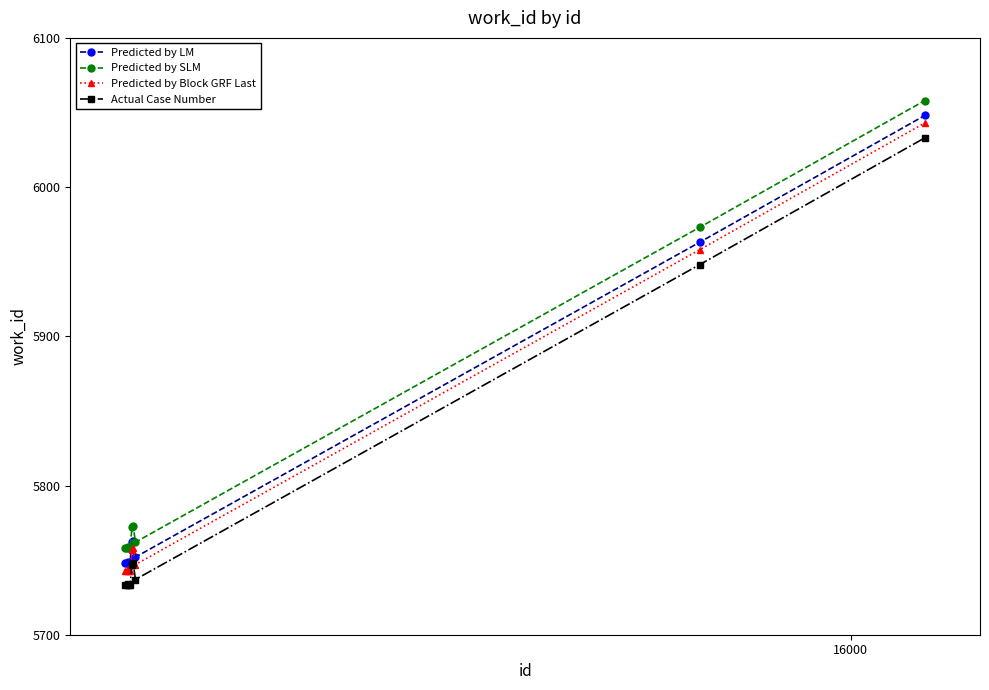

What is the value of the Predicted by Block GRF Last point at the 7th from the left?

5758